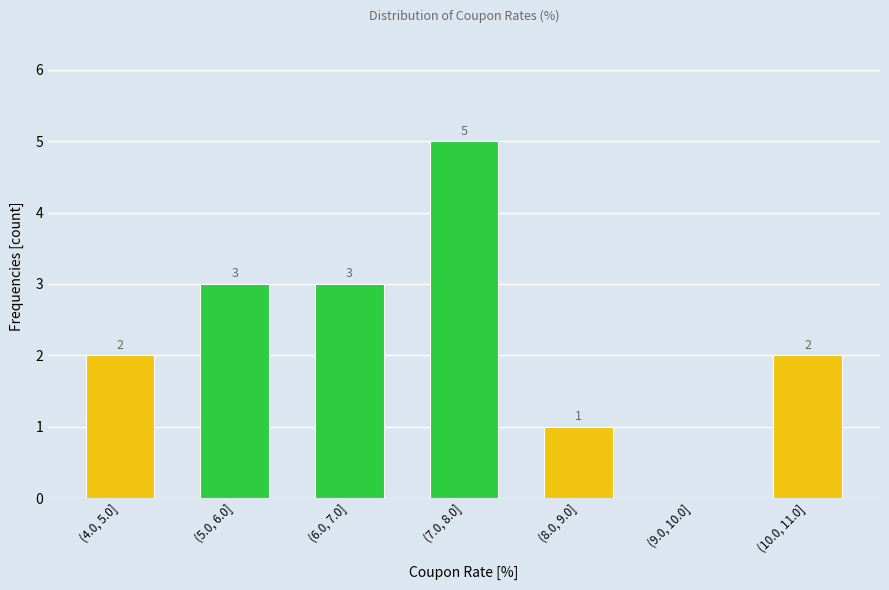

Reading left to right, transcribe all the data shown in this chart.

(4.0, 5.0]=2	(5.0, 6.0]=3	(6.0, 7.0]=3	(7.0, 8.0]=5	(8.0, 9.0]=1	(9.0, 10.0]=0	(10.0, 11.0]=2